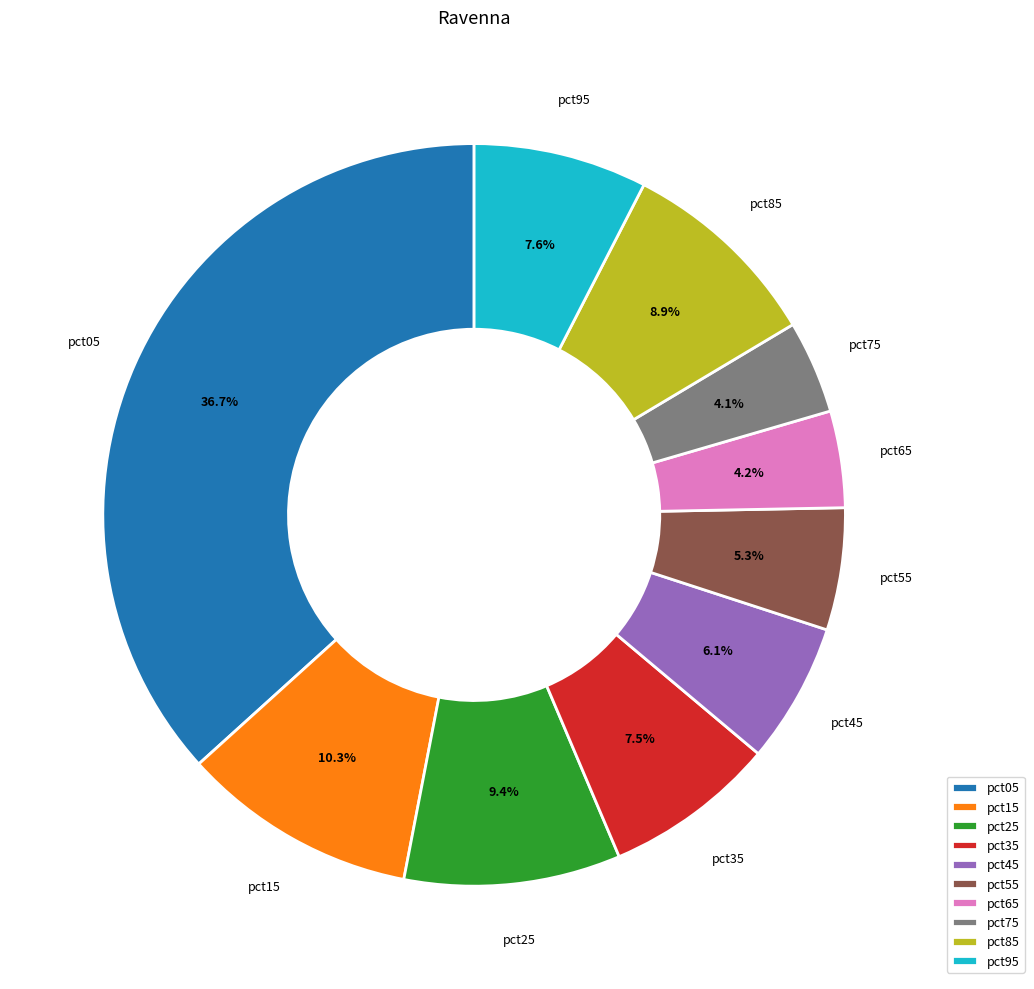

Does pct65 represent more than half of the total?

No